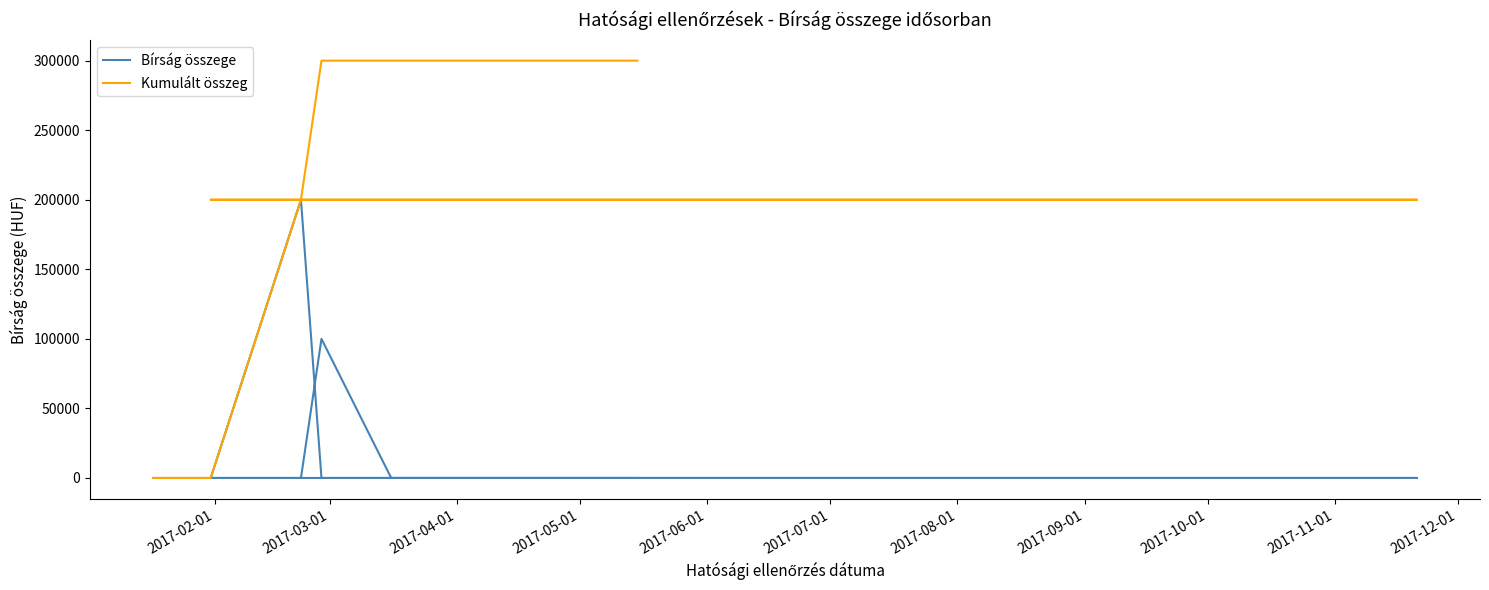

The Kumulált összeg series shows 200000 at 2017-06-01. True or false?

True